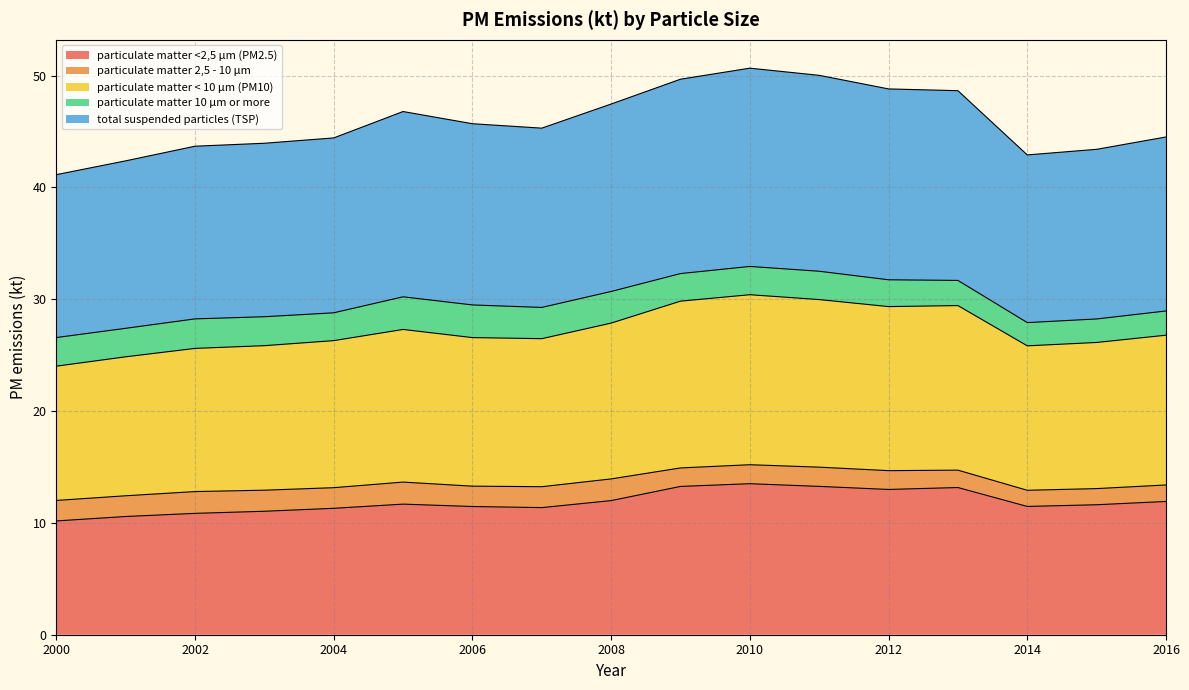

Which series changed the most between 2012 and 2014?

total suspended particles (TSP)